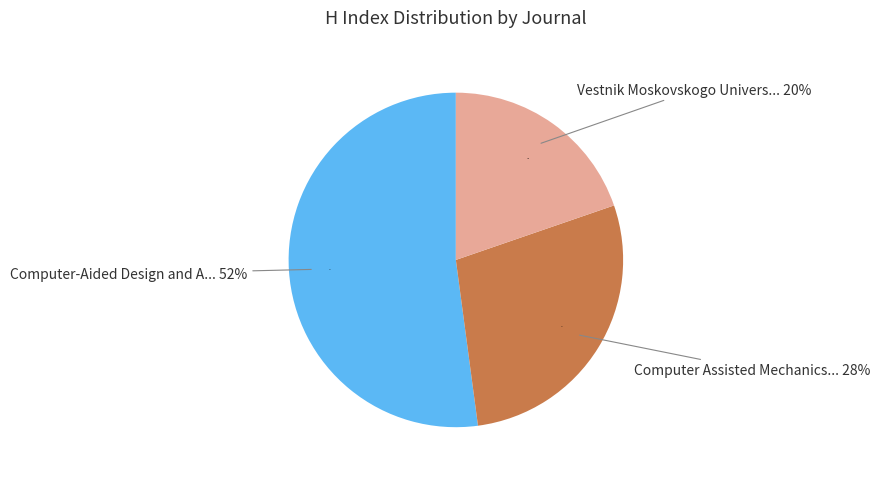

Which slice represents more than half of the pie?

Computer-Aided Design and Applications